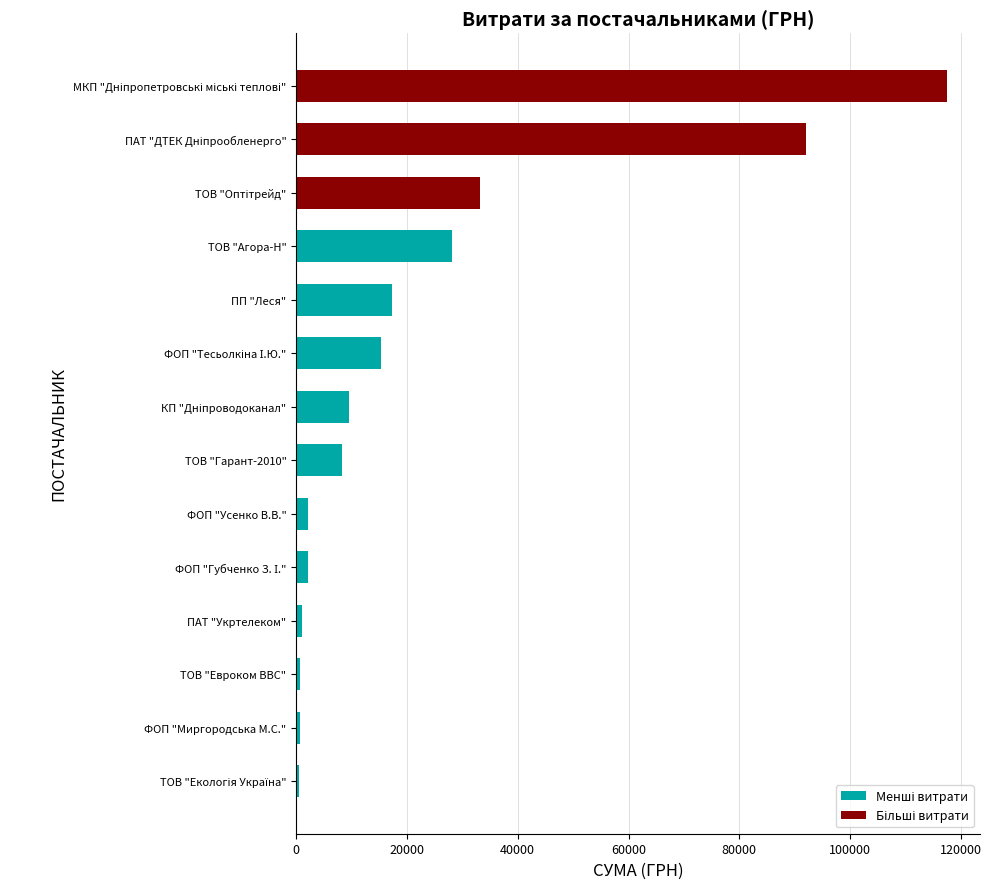

What is the average value?

23464.3